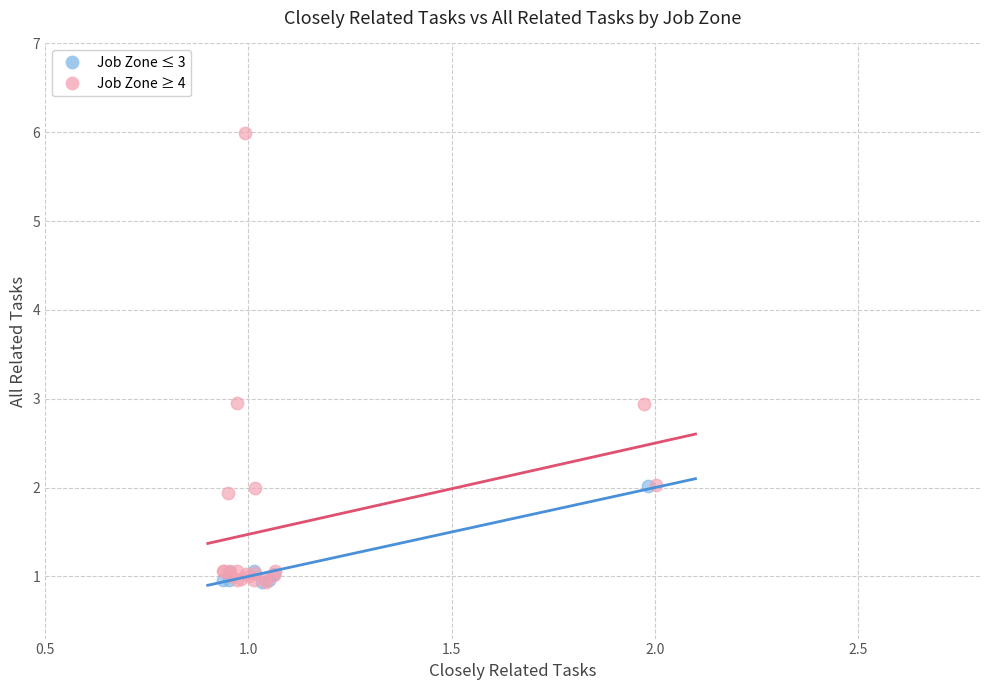

Which series has the largest Y range (max minus min)?

Job Zone ≥ 4